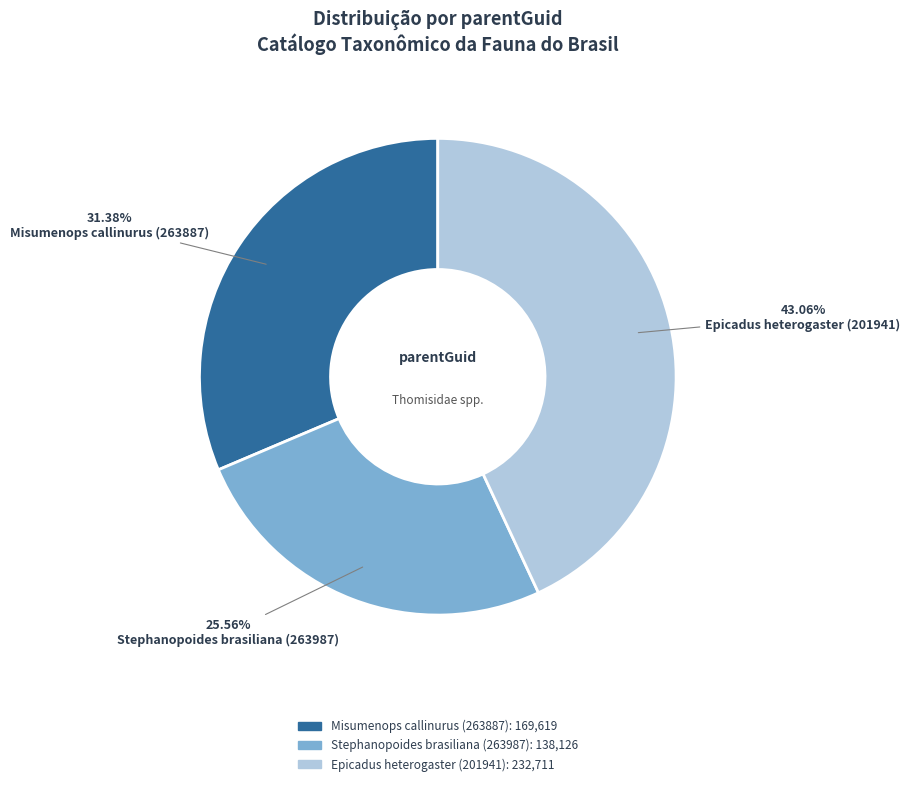

To the nearest percent, what is the average slice percentage?

33%